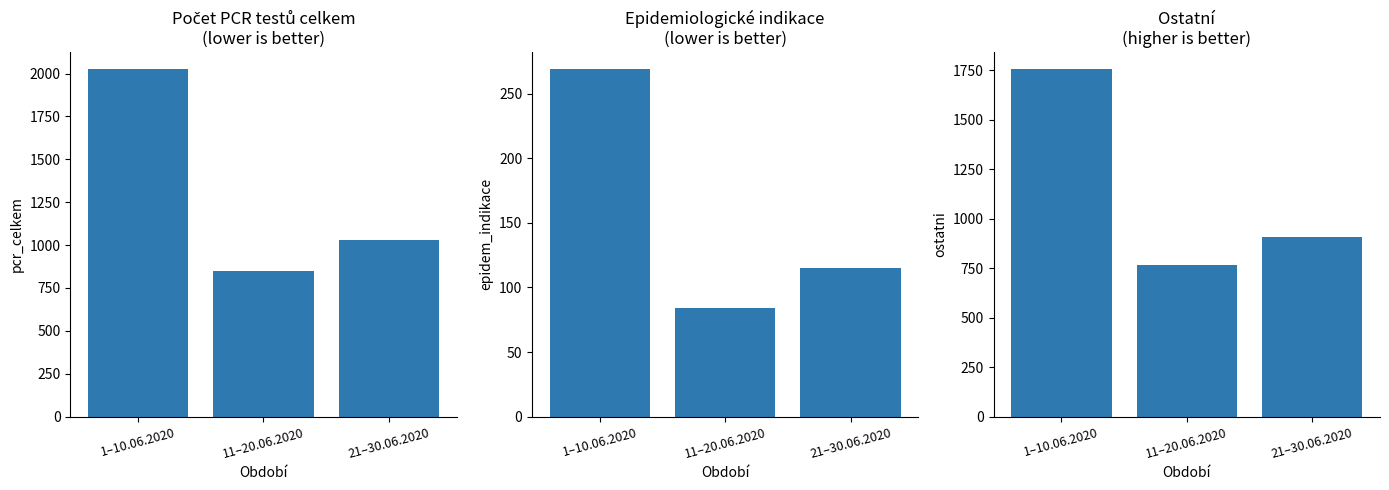

What is the spread (max minus min) of values at 11–20.06.2020?

766